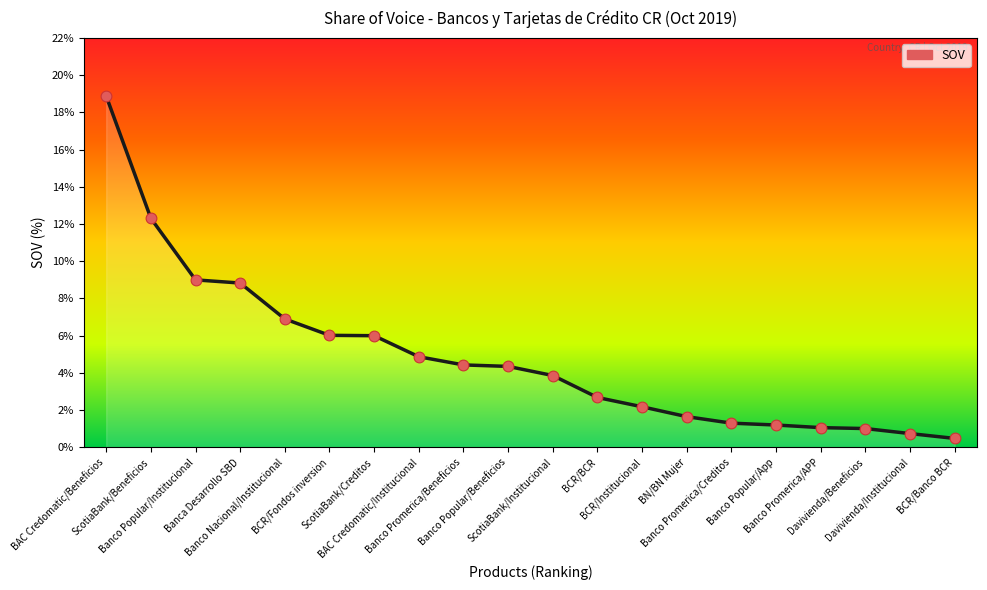

What is the change in value from Banco Promerica/Beneficios to BN/BN Mujer?

-2.8